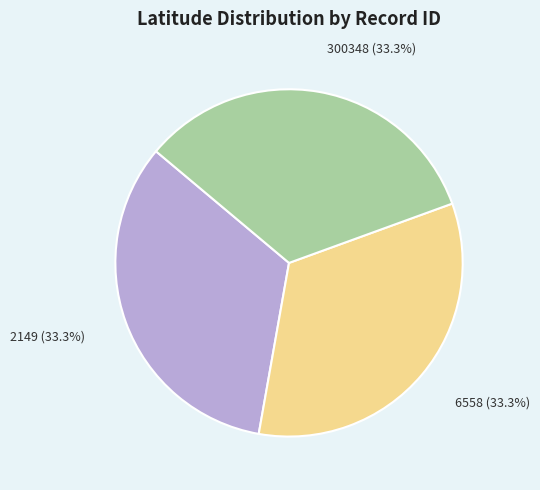

Does any single category account for the majority?

No